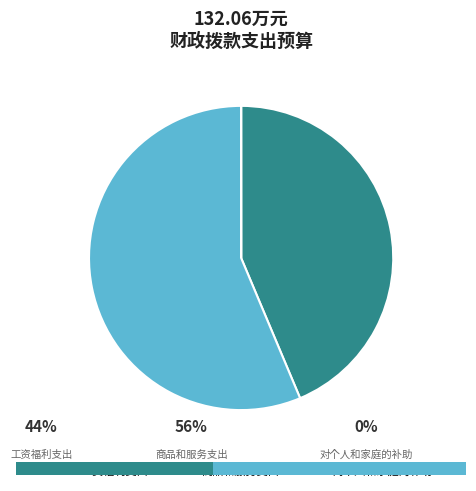

What is the largest slice in the pie chart?

商品和服务支出